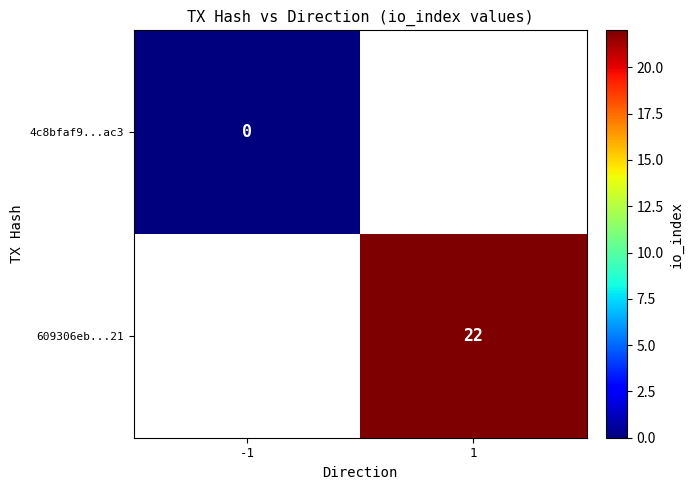

The 609306eb...21 series shows 14 at 1. True or false?

False